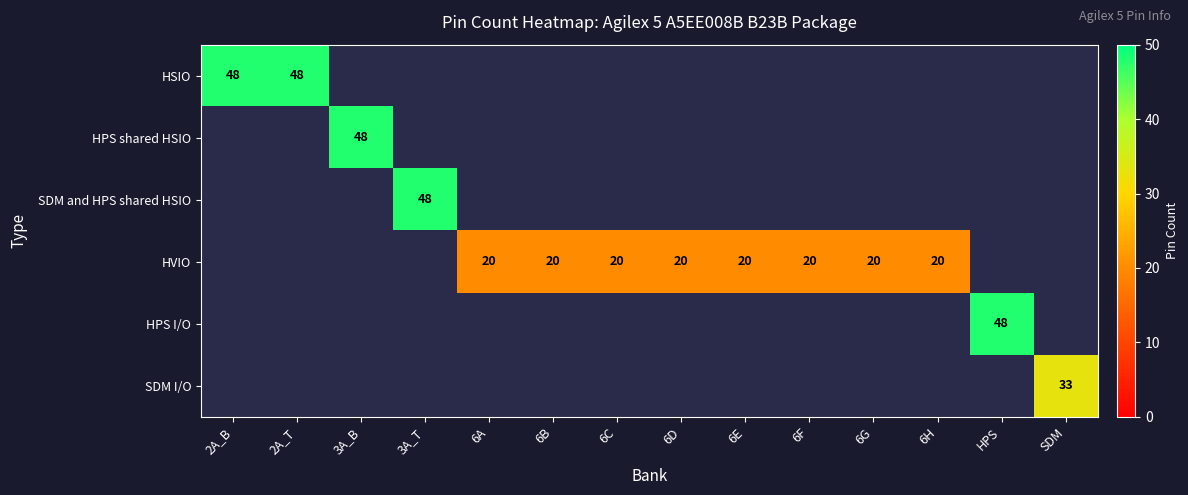

What is the smallest value displayed?

20.0